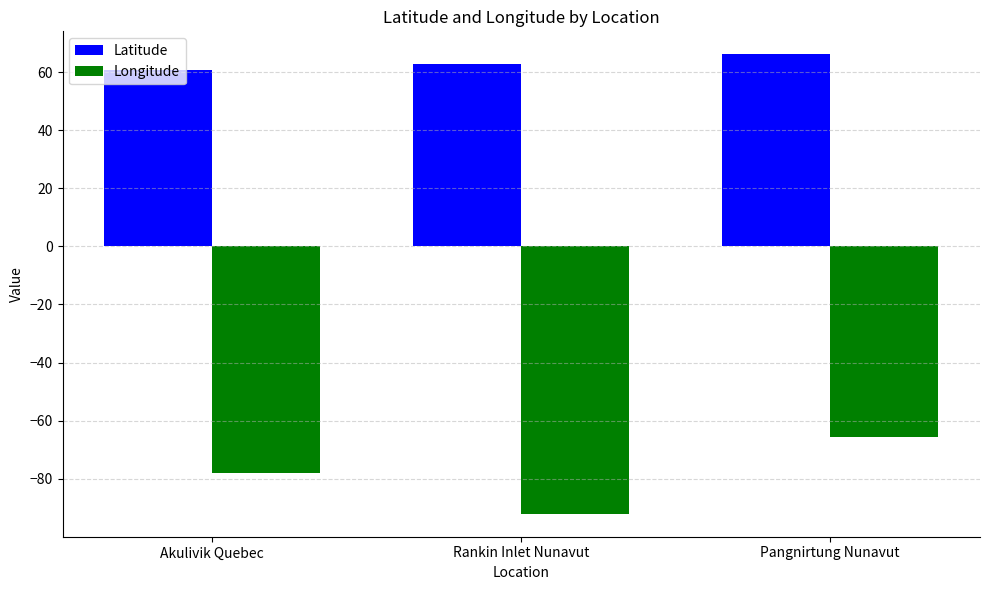

Read the Longitude value at Akulivik Quebec.

-78.2